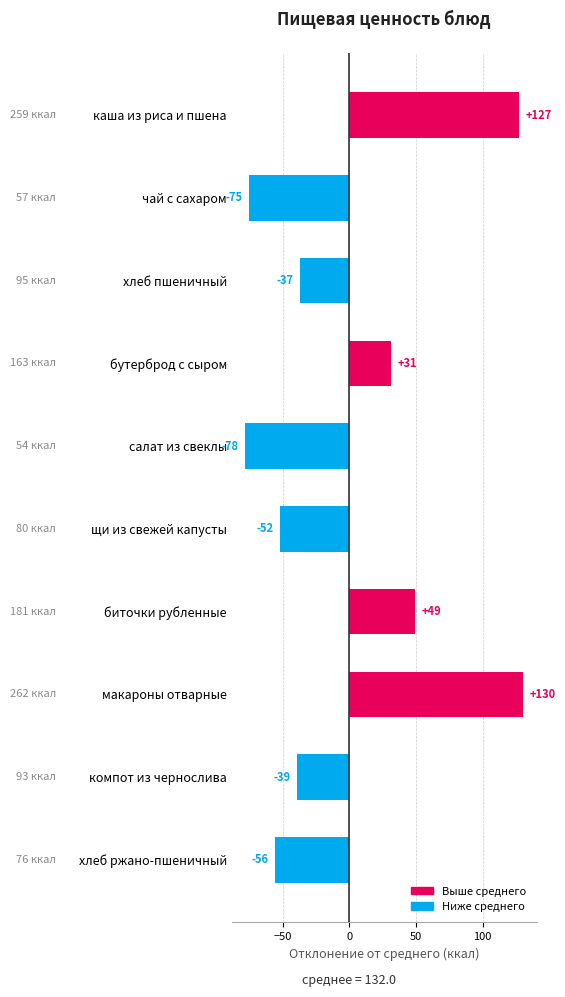

Reading top to bottom, extract all data points from this chart.

127	-75	-37	31	-78	-52	49	130	-39	-56